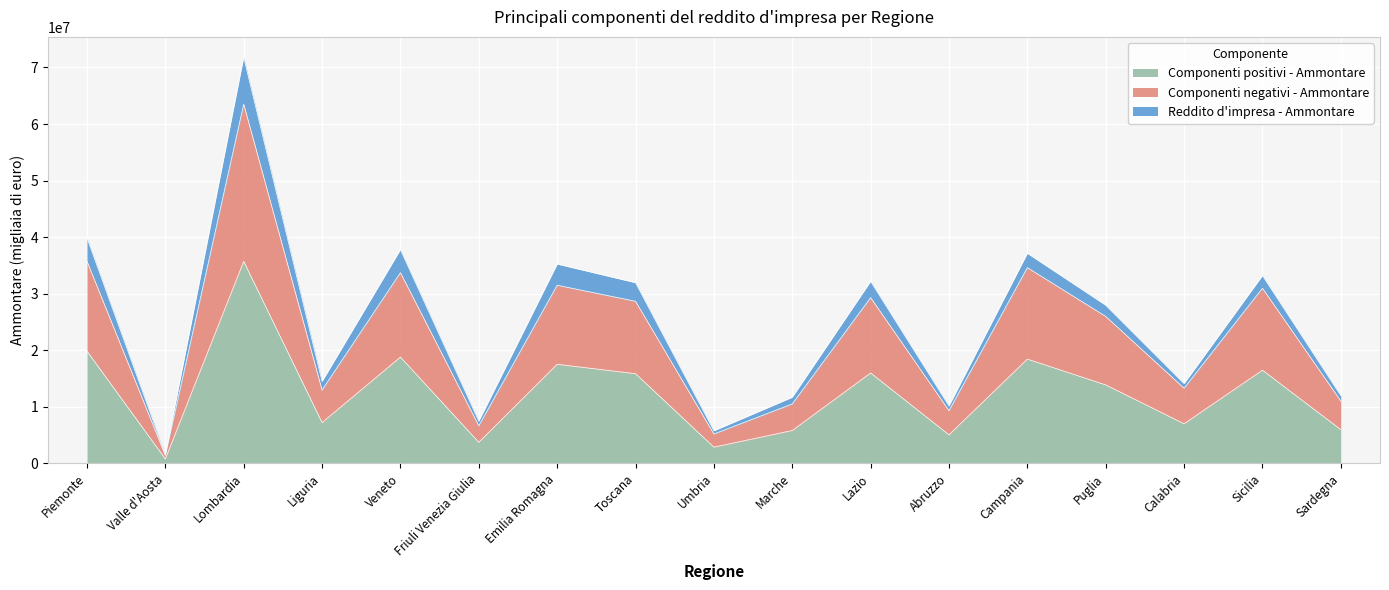

Is it true that Componenti positivi - Ammontare equals 4690830 at Veneto?

False